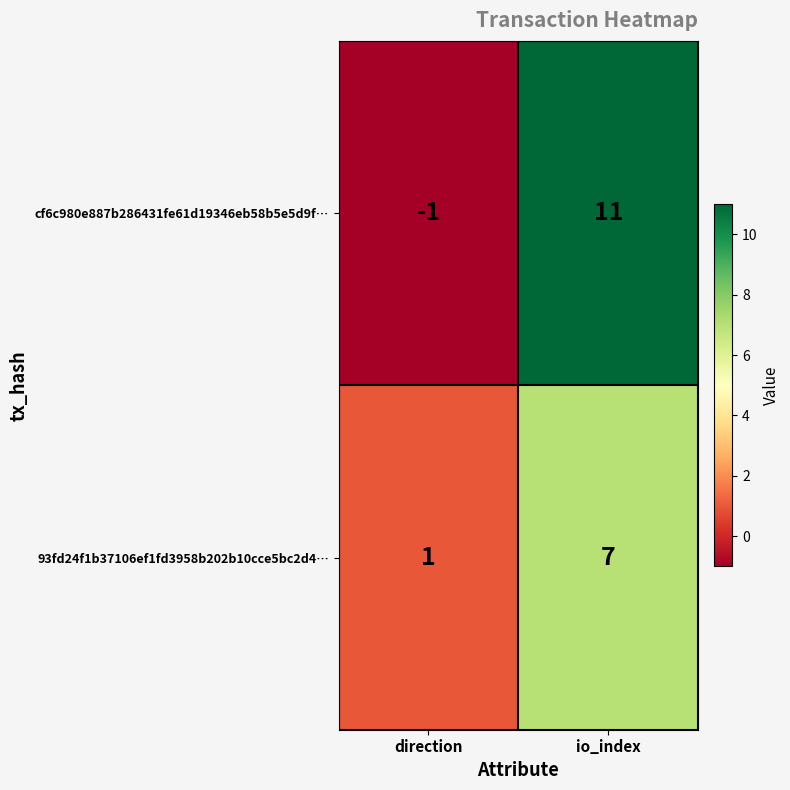

At which category does the chart reach its peak across all series?

io_index